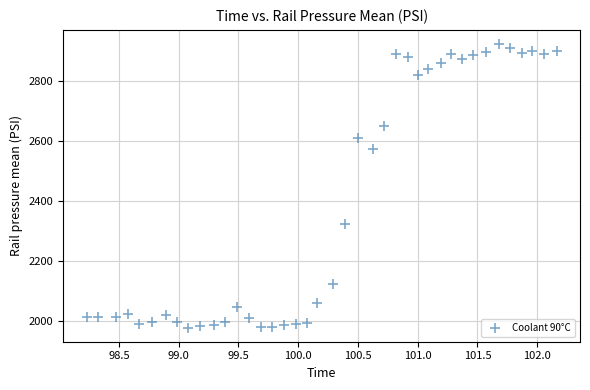

What is the range of X values (max minus min)?

3.9